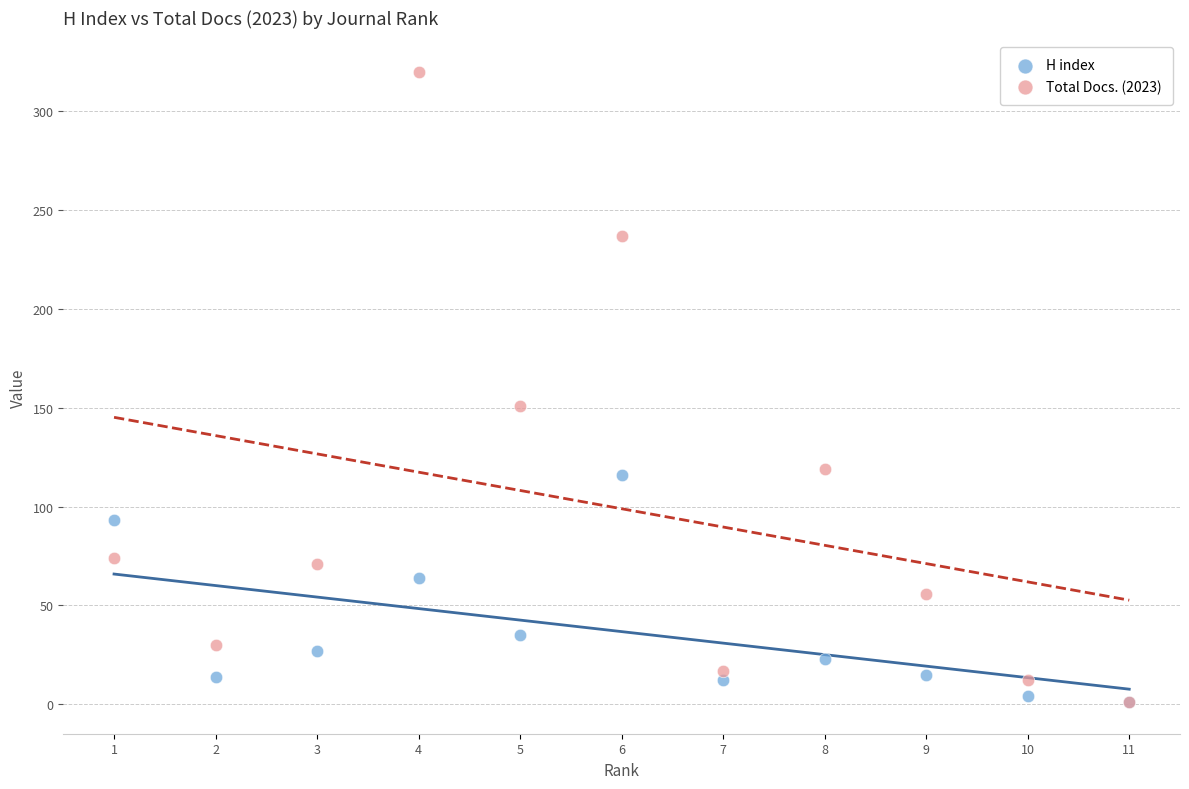

Which series reaches the maximum Y coordinate?

Total Docs. (2023)